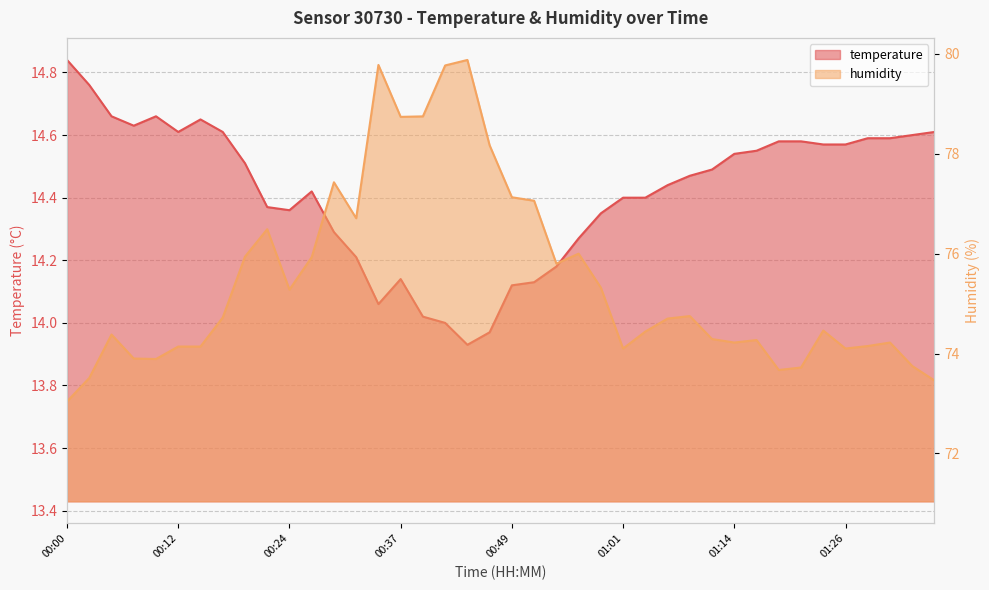

True or false: temperature has more than 2 interior local peaks.

True